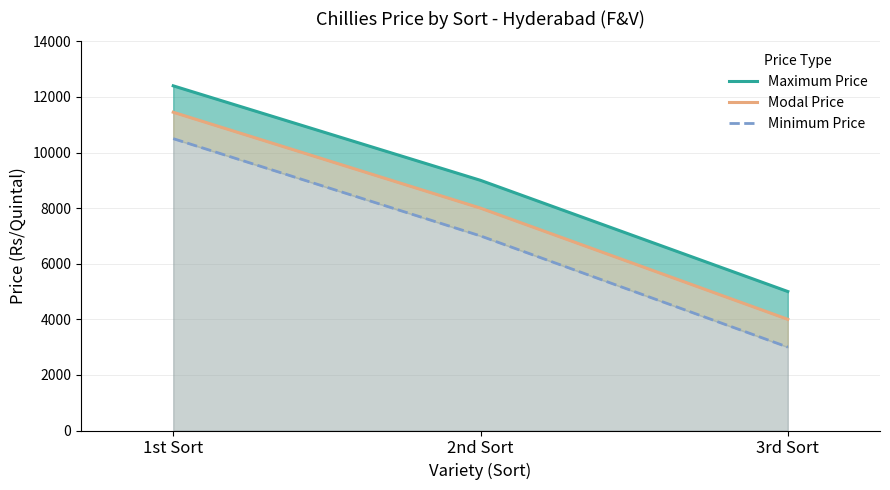

Which has a higher value, 3rd Sort or 2nd Sort?

2nd Sort